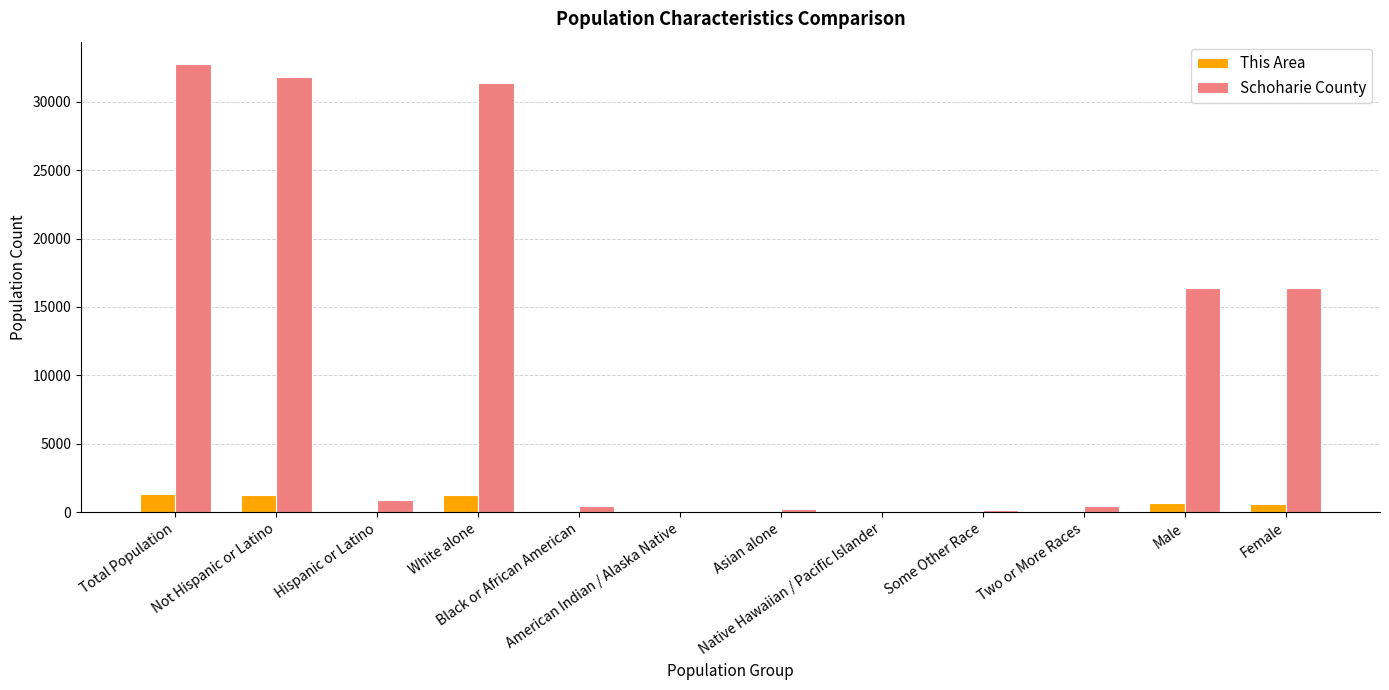

Which series has the largest range (max minus min)?

Schoharie County